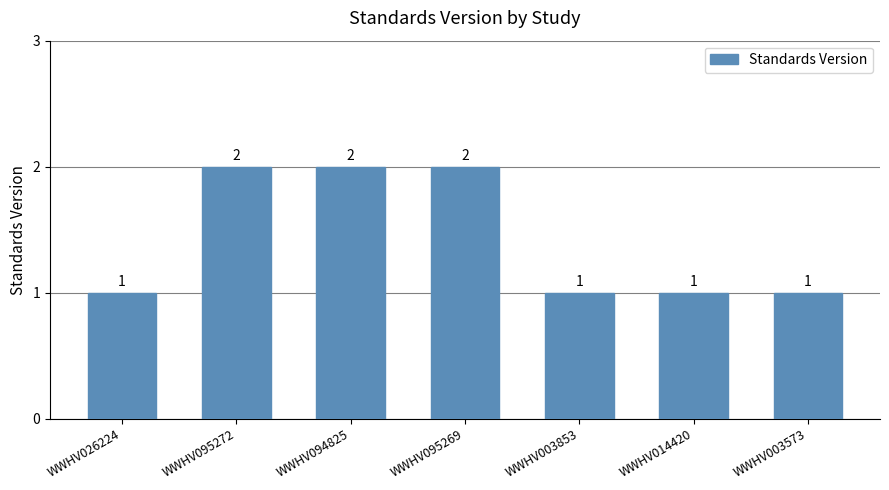

Reading left to right, extract all data points from this chart.

1	2	2	2	1	1	1